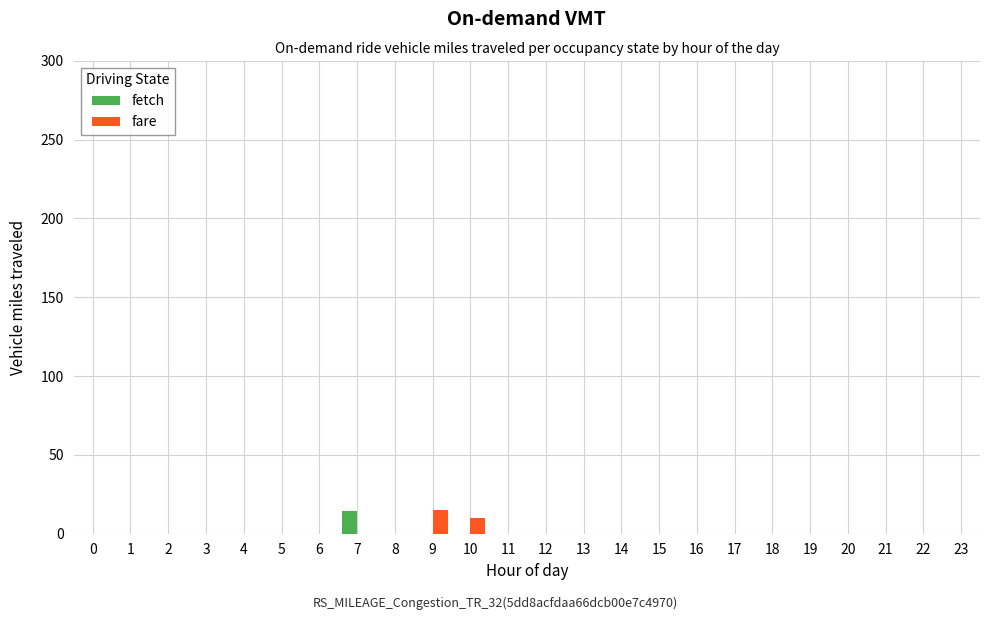

Is the value of fetch at 7 greater than the value of fare at 14?

Yes